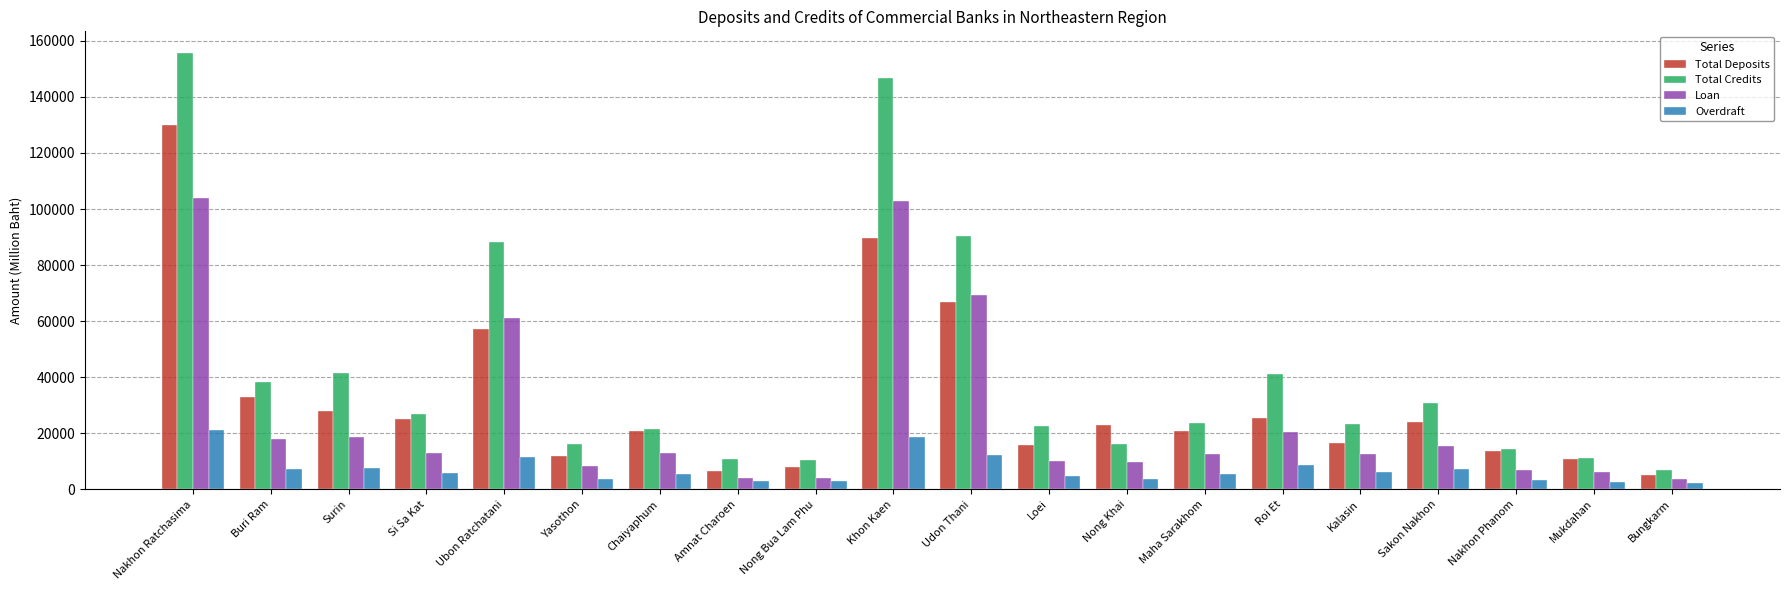

At how many categories does at least one series exceed 80119?

4